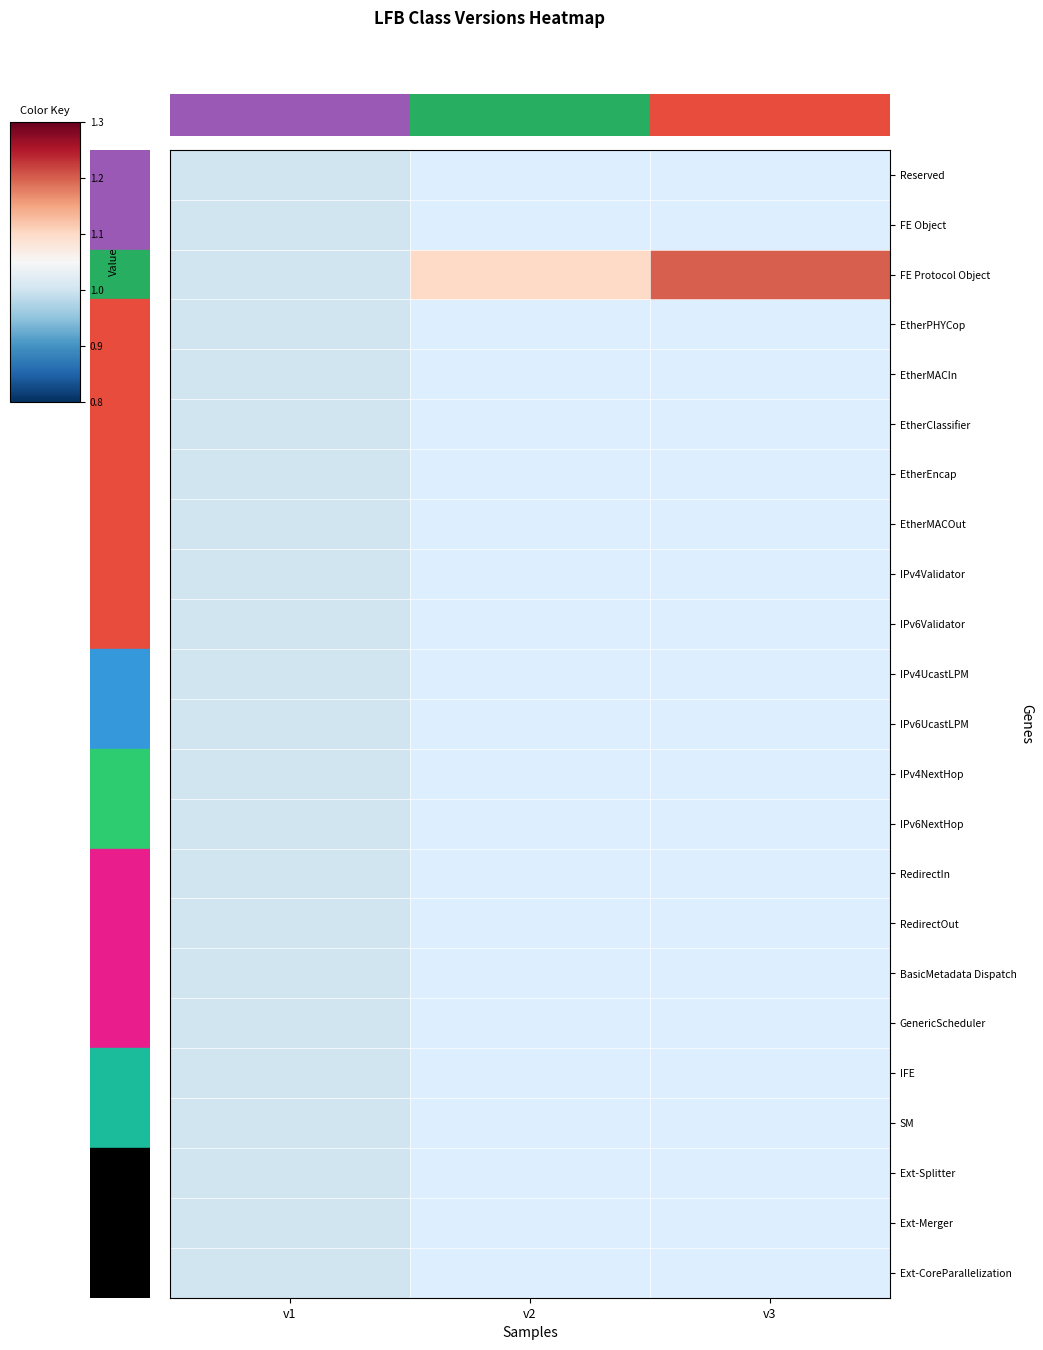

How many series are shown in this chart?

23